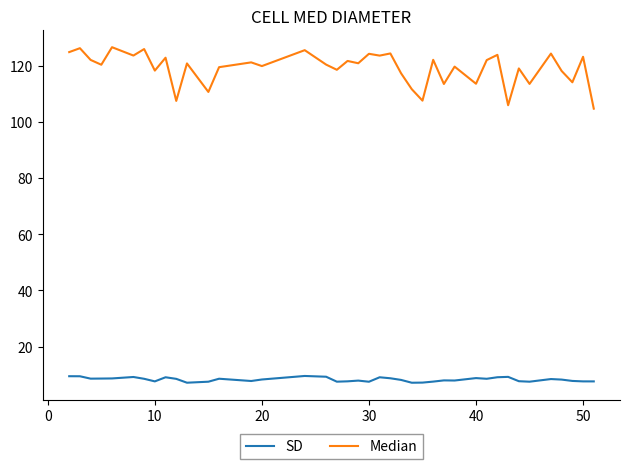

Which series has the largest total across all categories?

Median